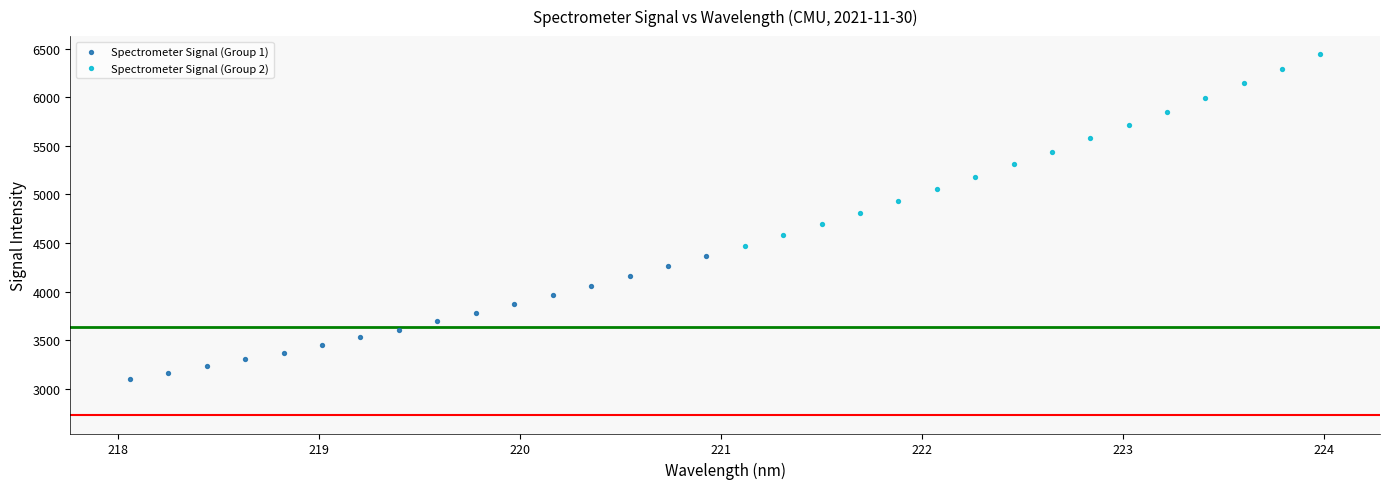

Which series reaches the maximum Y coordinate?

Spectrometer Signal (Group 2)